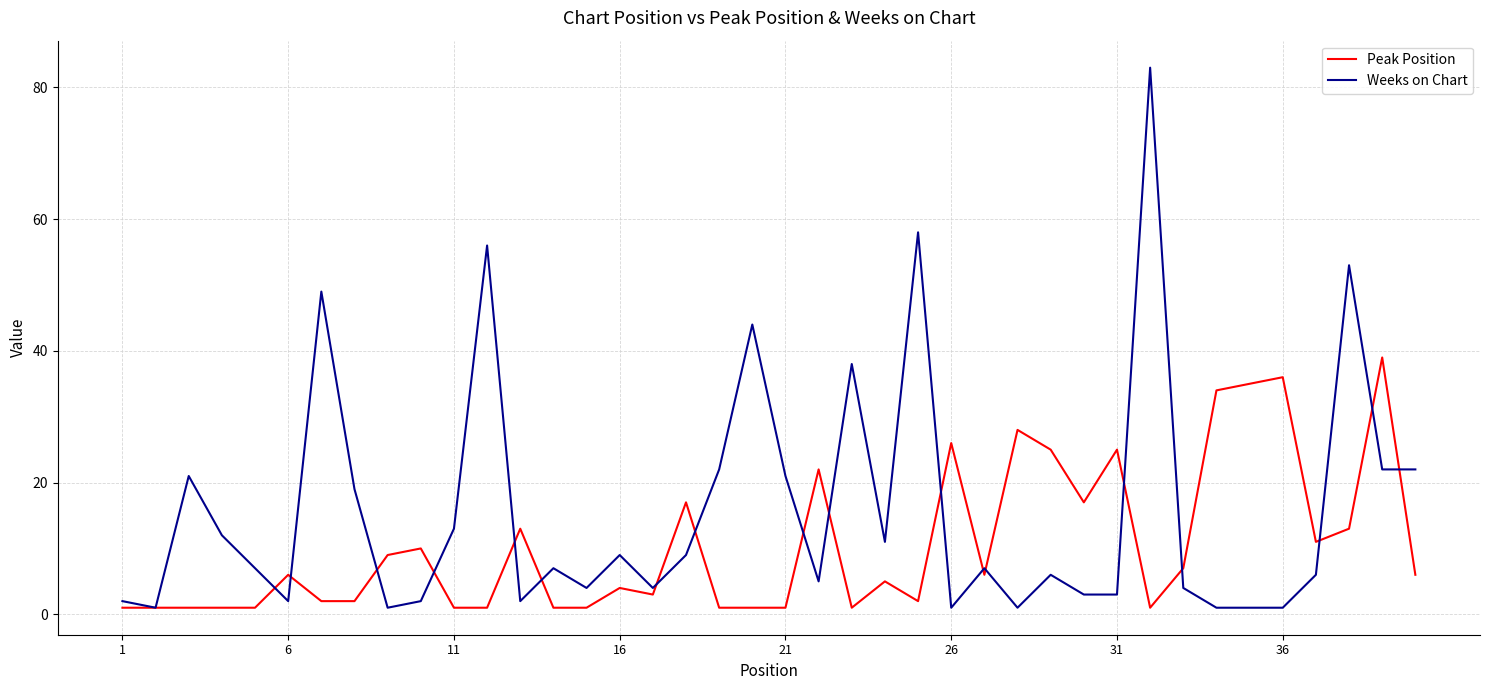

True or false: Weeks on Chart has more than 0 interior local peaks.

True